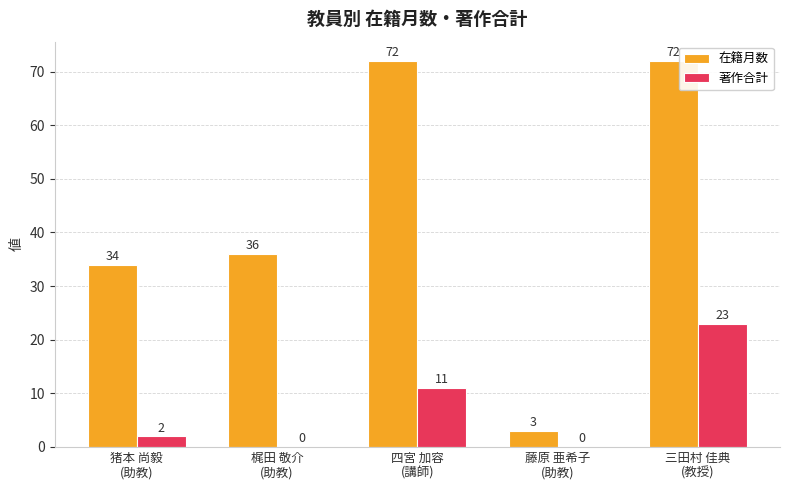

What is the highest value of the 著作合計 series?

23